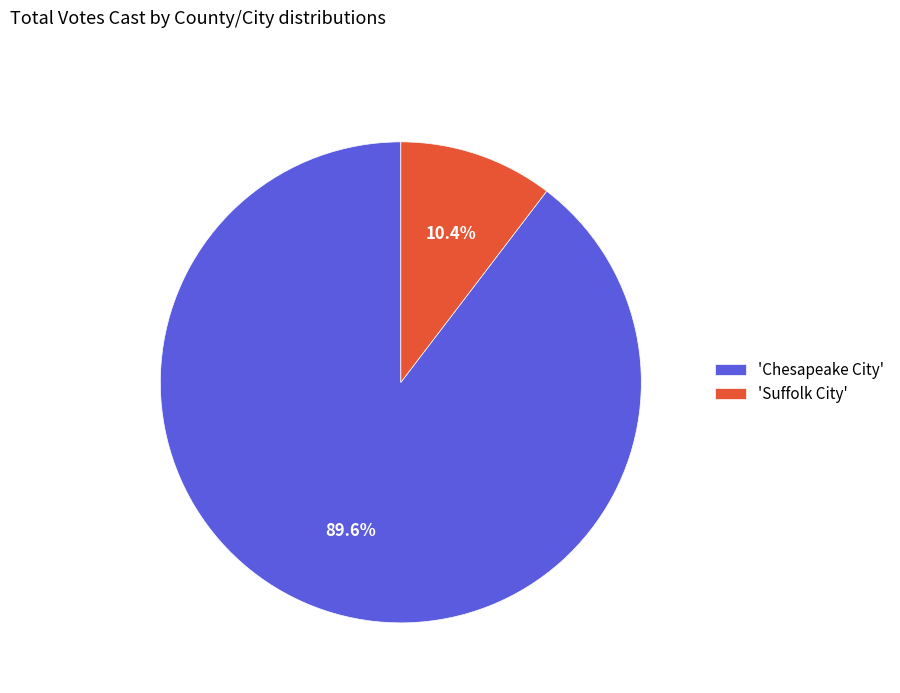

Rank the categories by value from lowest to highest.

'Suffolk City', 'Chesapeake City'